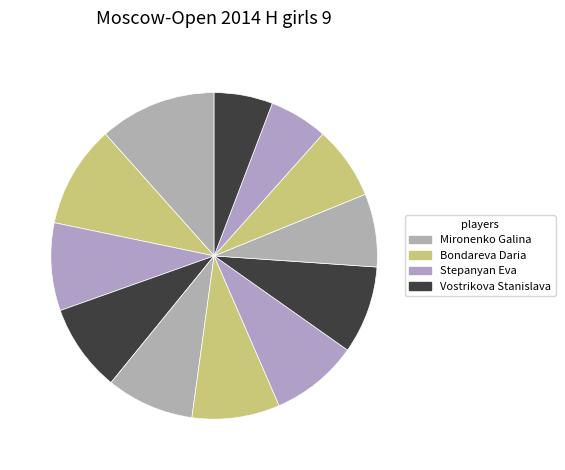

How many slices are in this pie chart?

12